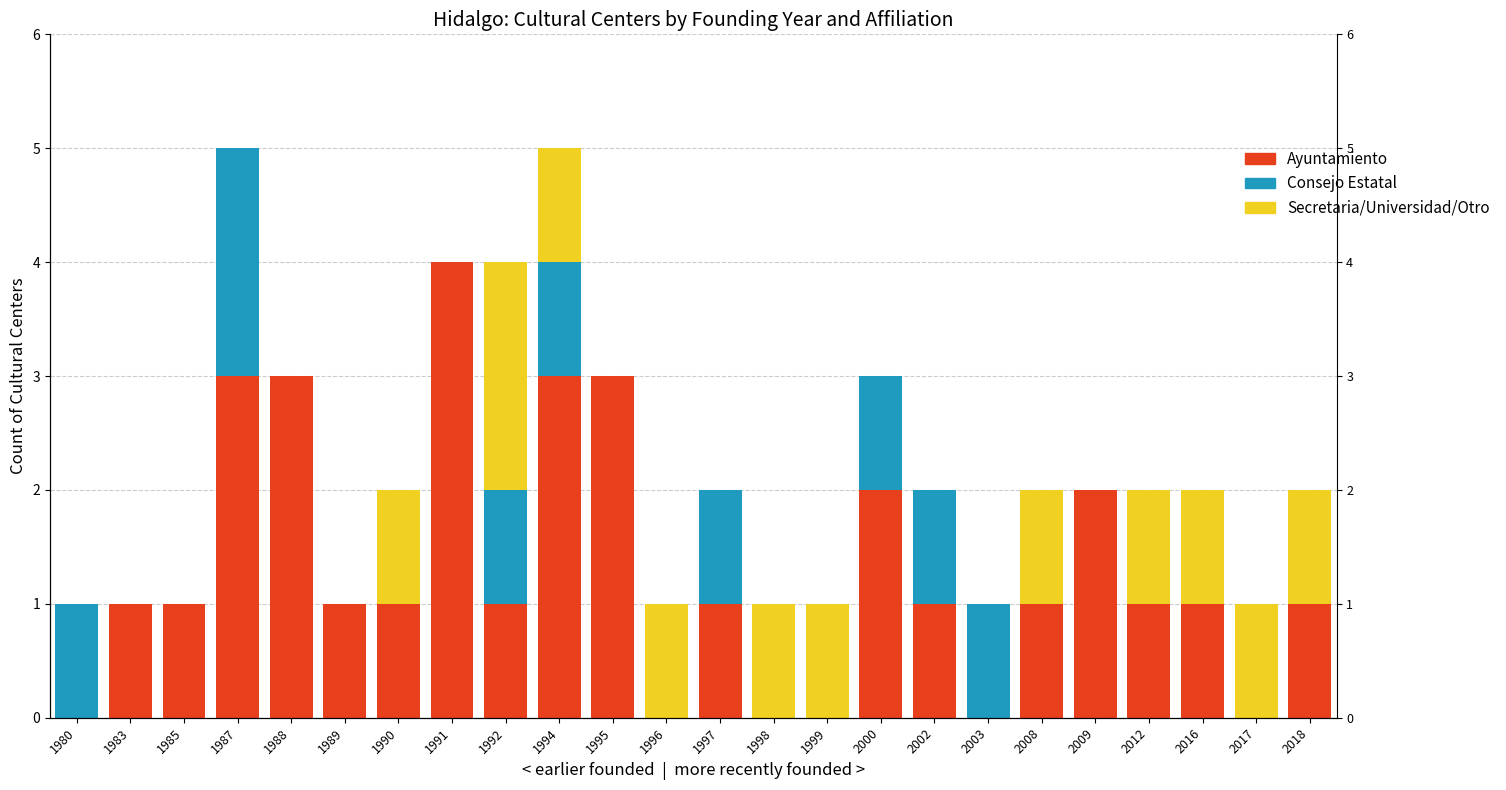

What is the sum of all Consejo Estatal values?

9